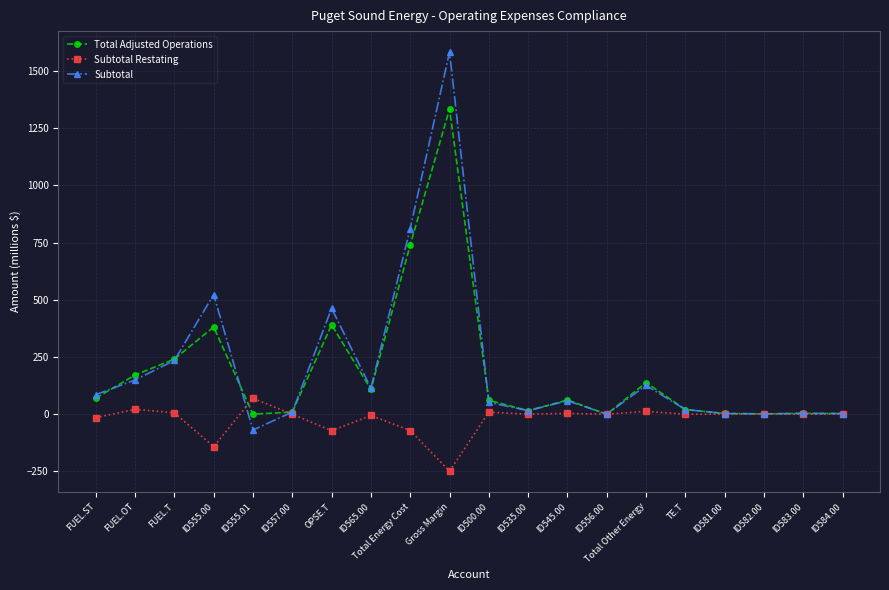

How many data points in Total Adjusted Operations are less than 62?

10